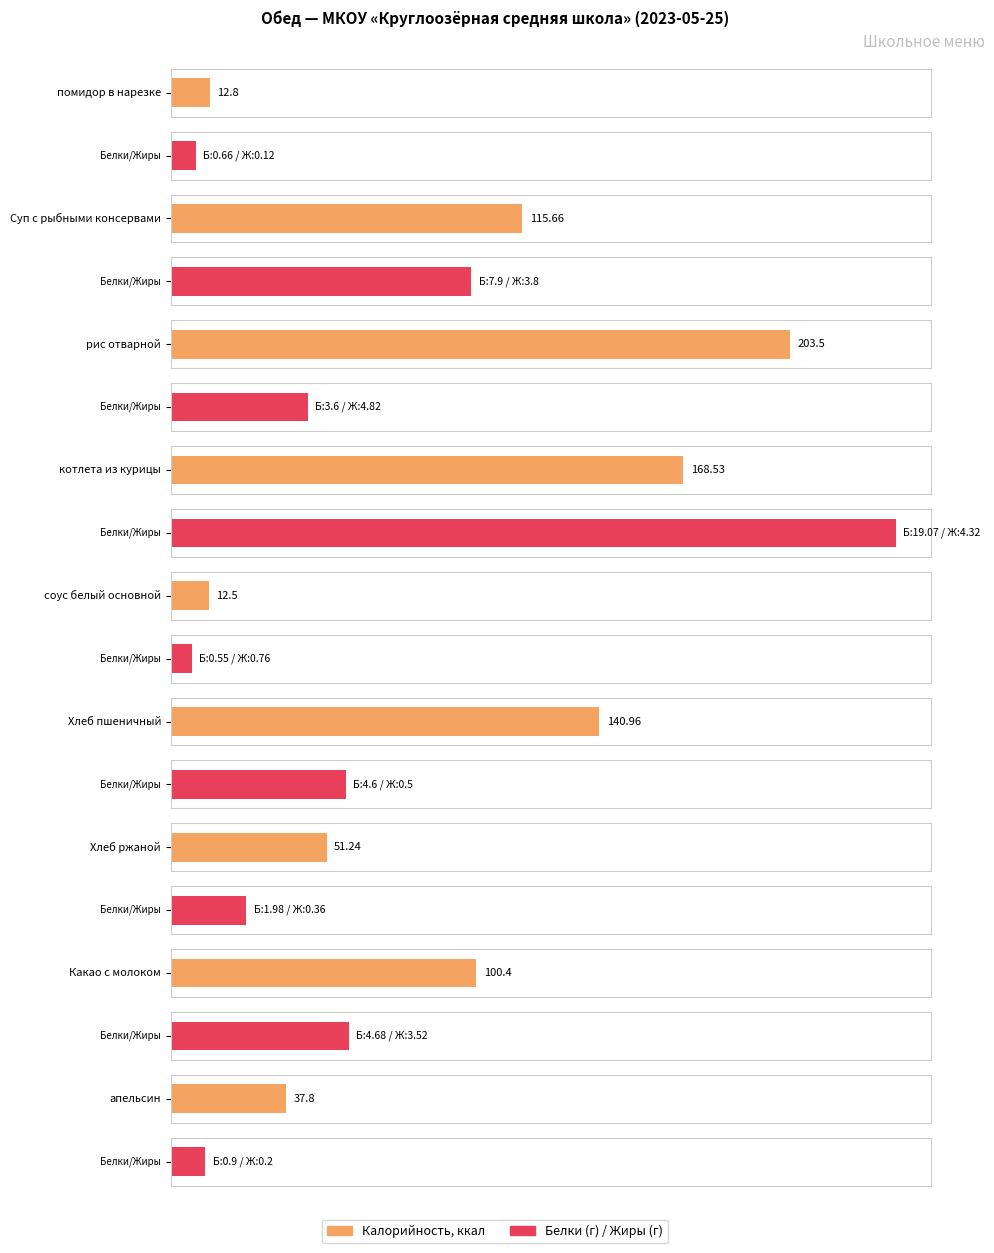

Between помидор в нарезке and соус белый основной, which series saw the biggest shift?

Жиры